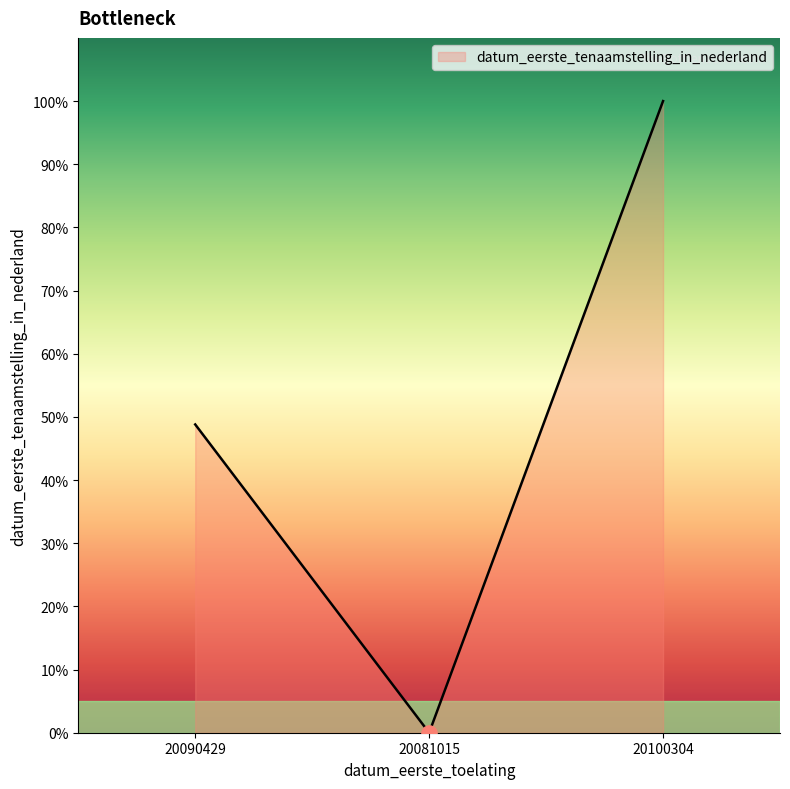

What is the ratio of the value at 20090429 to the value at 20100304?

0.5